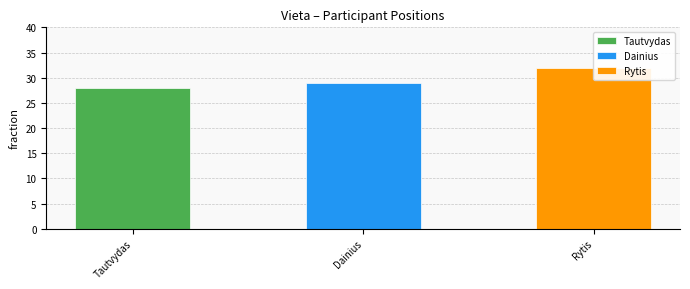

Which has a higher value, Tautvydas or Rytis?

Rytis